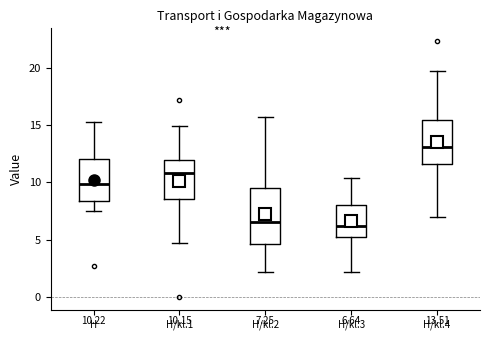

Comparing the boxes themselves (not the whiskers), which one is the tallest?

H/kl.2